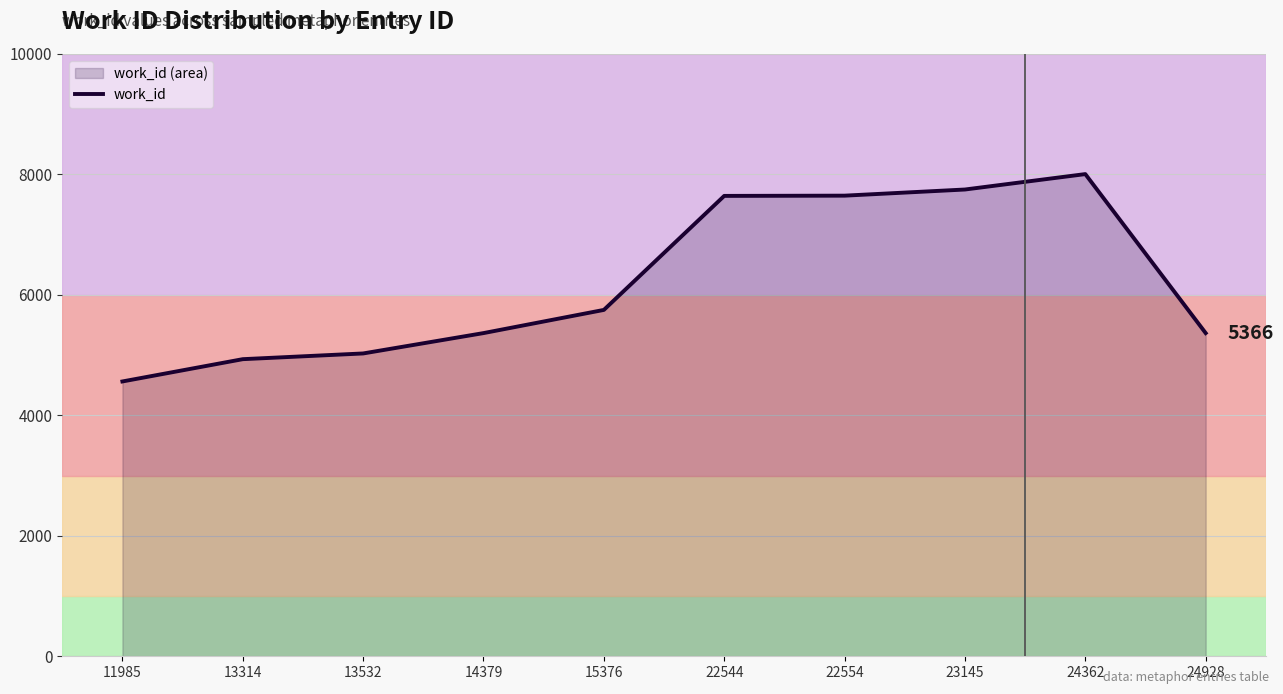

Does the chart have visible grid lines?

Yes